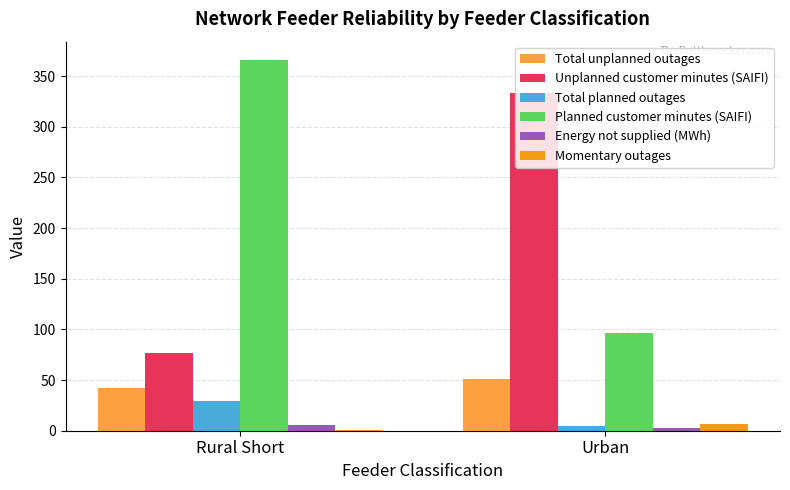

Count the Total planned outages values in the range 5 to 29.

2